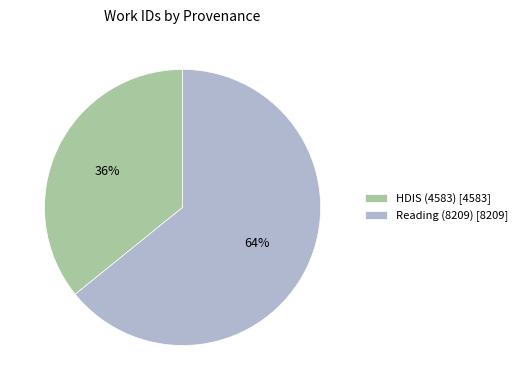

What is the majority slice?

Reading (8209)